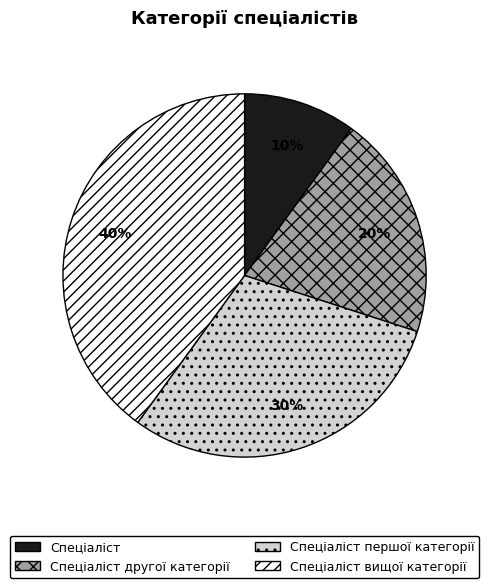

Rank the categories by value from lowest to highest.

Спеціаліст, Спеціаліст другої категорії, Спеціаліст першої категорії, Спеціаліст вищої категорії